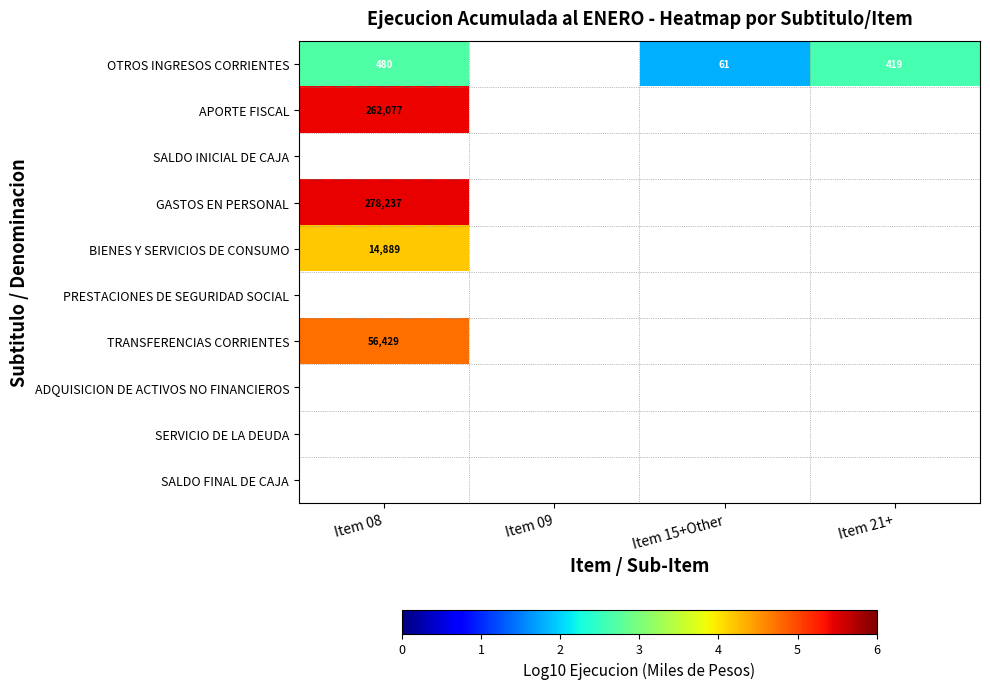

Is the value of OTROS INGRESOS CORRIENTES at Item 09 greater than the value of ADQUISICION DE ACTIVOS NO FINANCIEROS at Item 08?

No